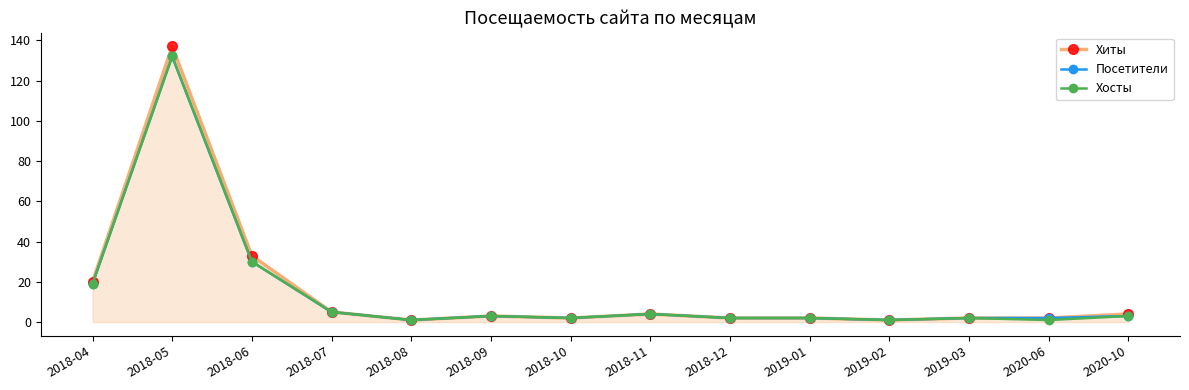

Where is the first local maximum for Посетители?

2018-05